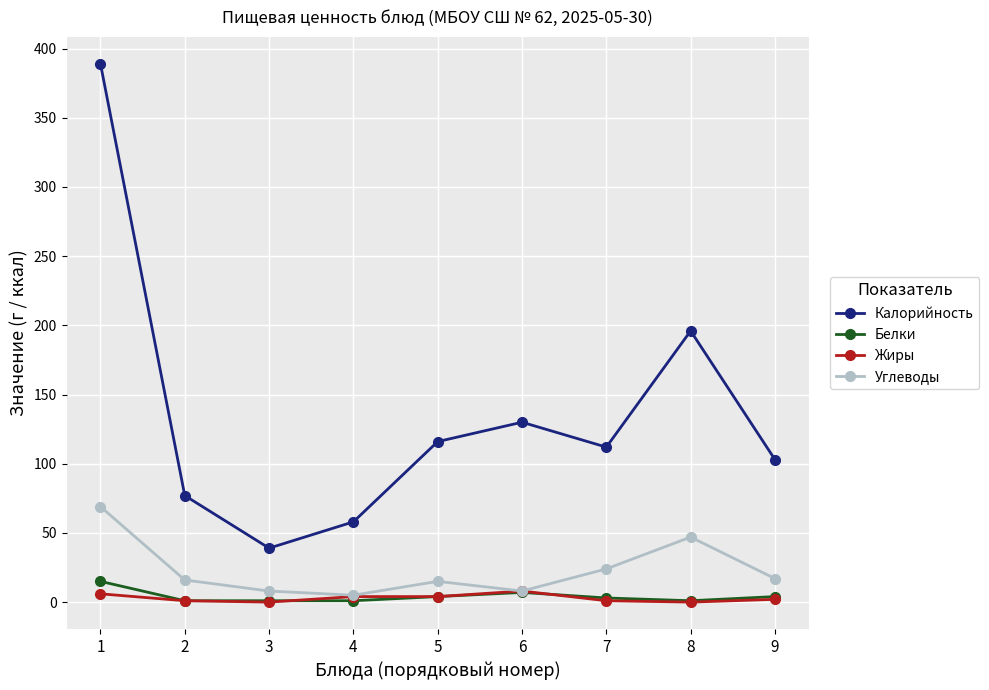

What is the greatest value displayed?

389